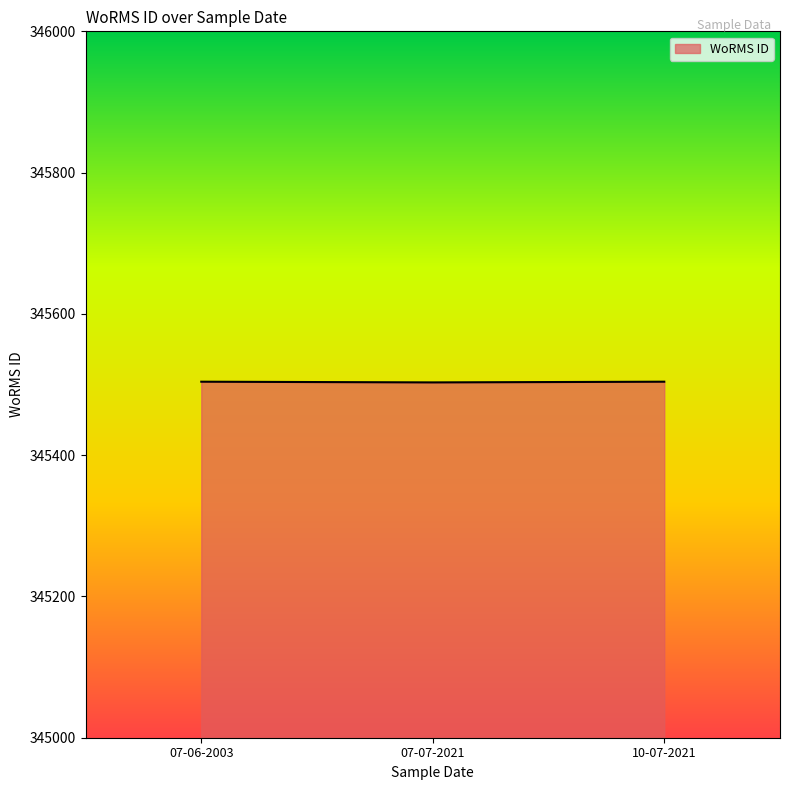

What is the difference between the maximum and minimum values?

1